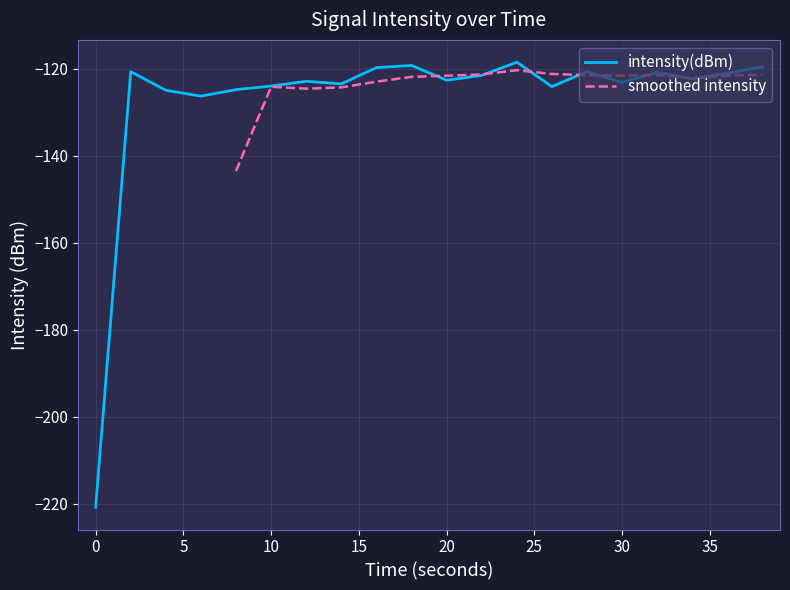

Count the number of values greater than -122.

9